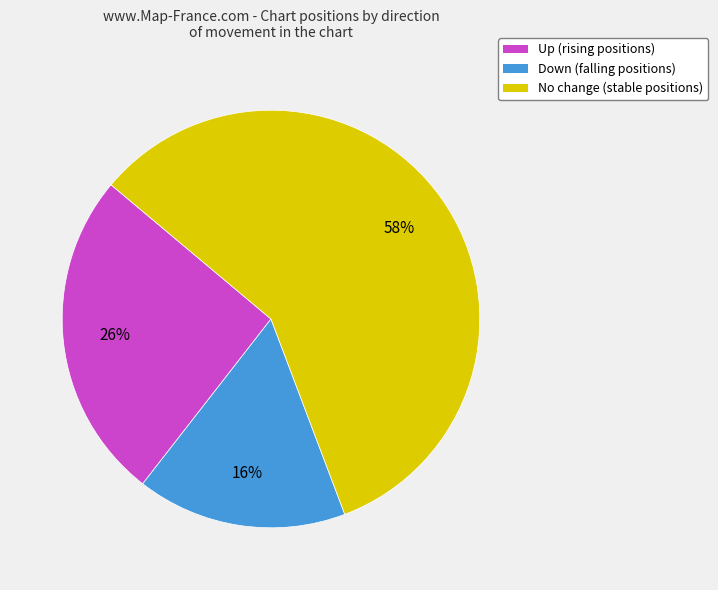

To the nearest percent, what is the difference between the largest and smallest slice percentages?

42%